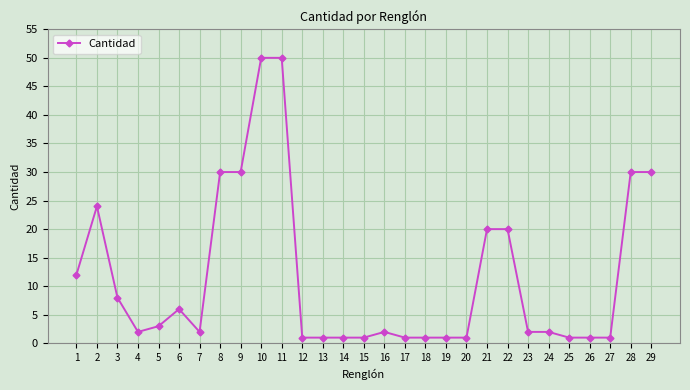

Does the chart display data point markers on the line(s)?

Yes